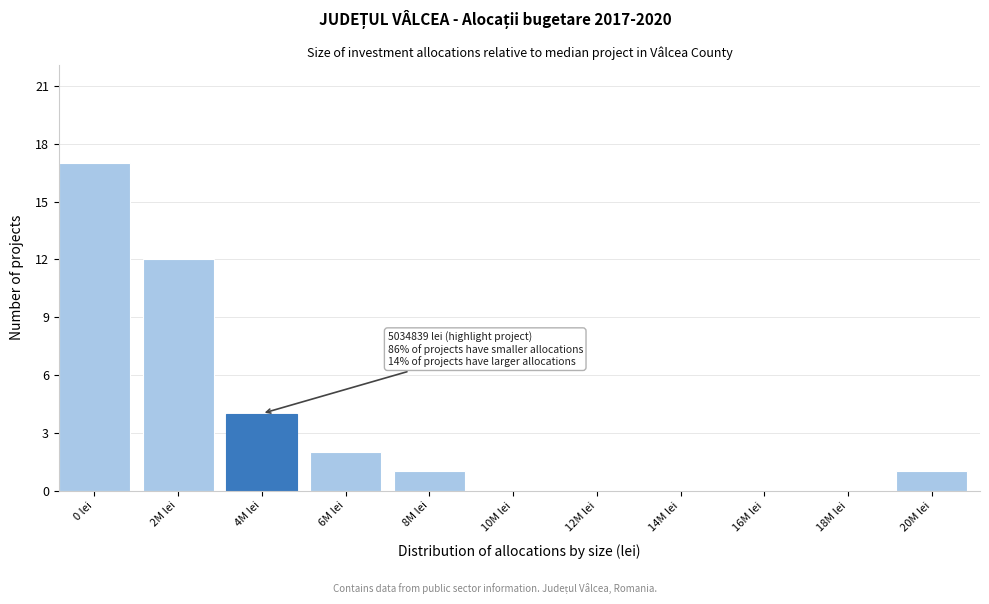

Reading left to right, extract all data points from this chart.

0 lei=17	2M lei=12	4M lei=4	6M lei=2	8M lei=1	10M lei=0	12M lei=0	14M lei=0	16M lei=0	18M lei=0	20M lei=1